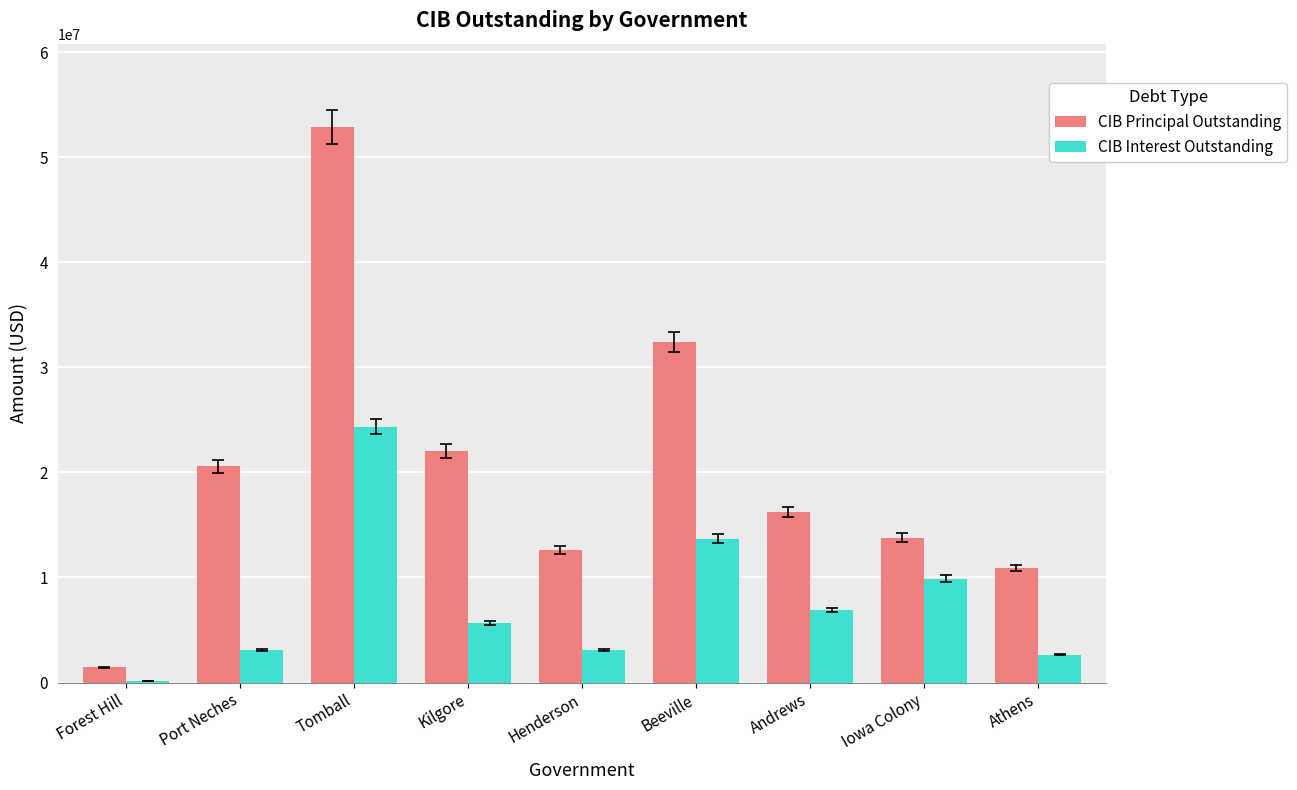

How many groups of bars are there?

9